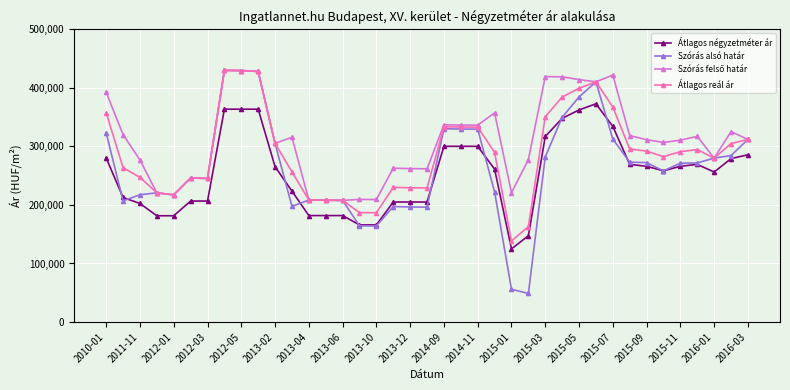

What is the value of the Szórás alsó határ point at the 28th from the left?

349593